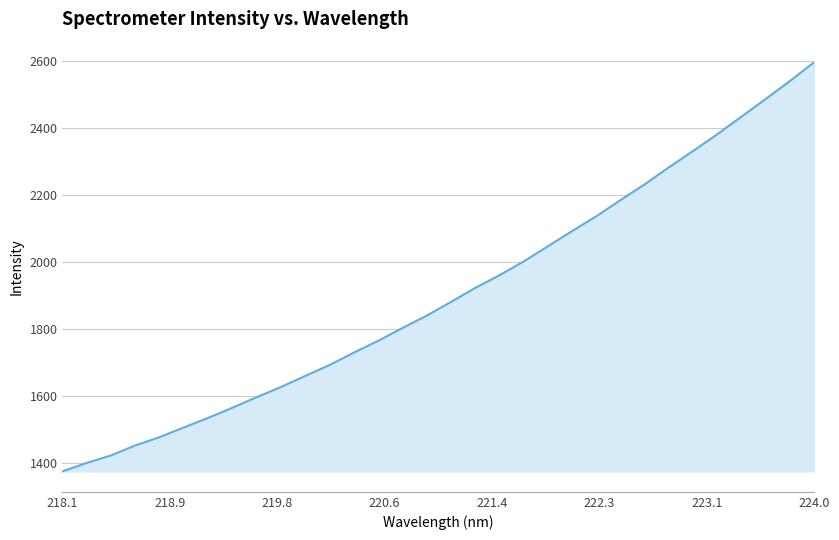

What is the average value?

1904.6